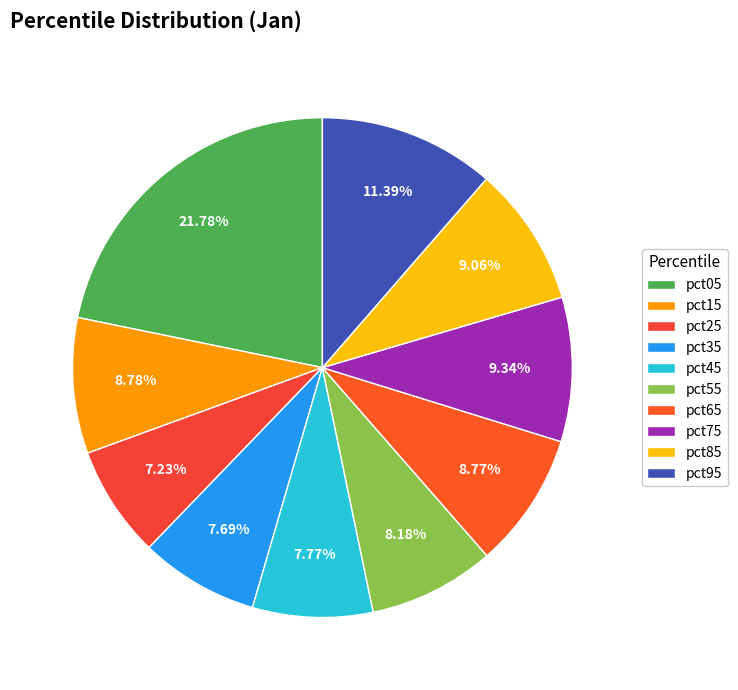

What percentage is the pct65 slice, to the nearest percent?

9%